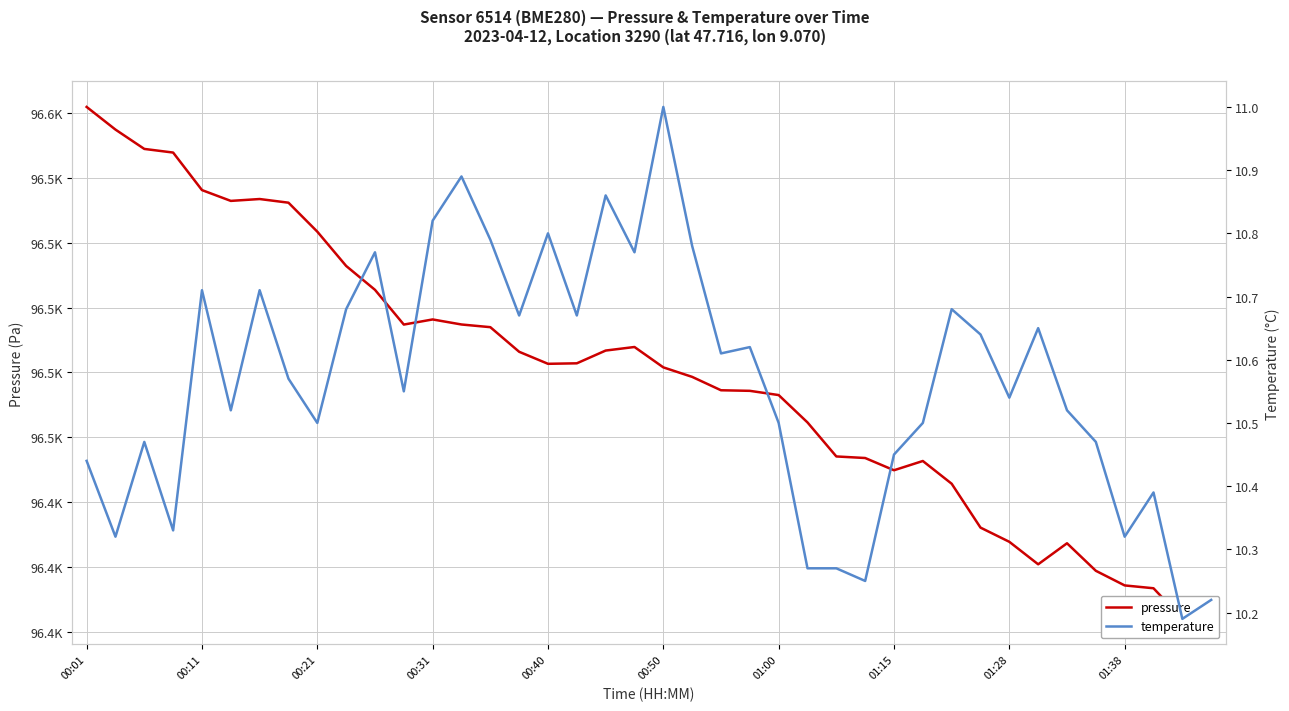

True or false: temperature and pressure cross at least once.

False